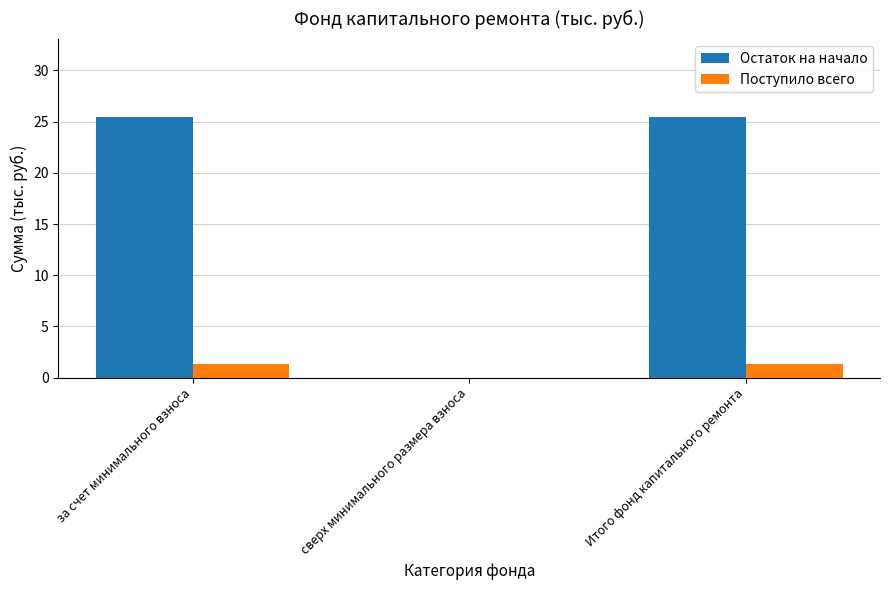

What are all the series names shown in the legend?

Остаток на начало, Поступило всего